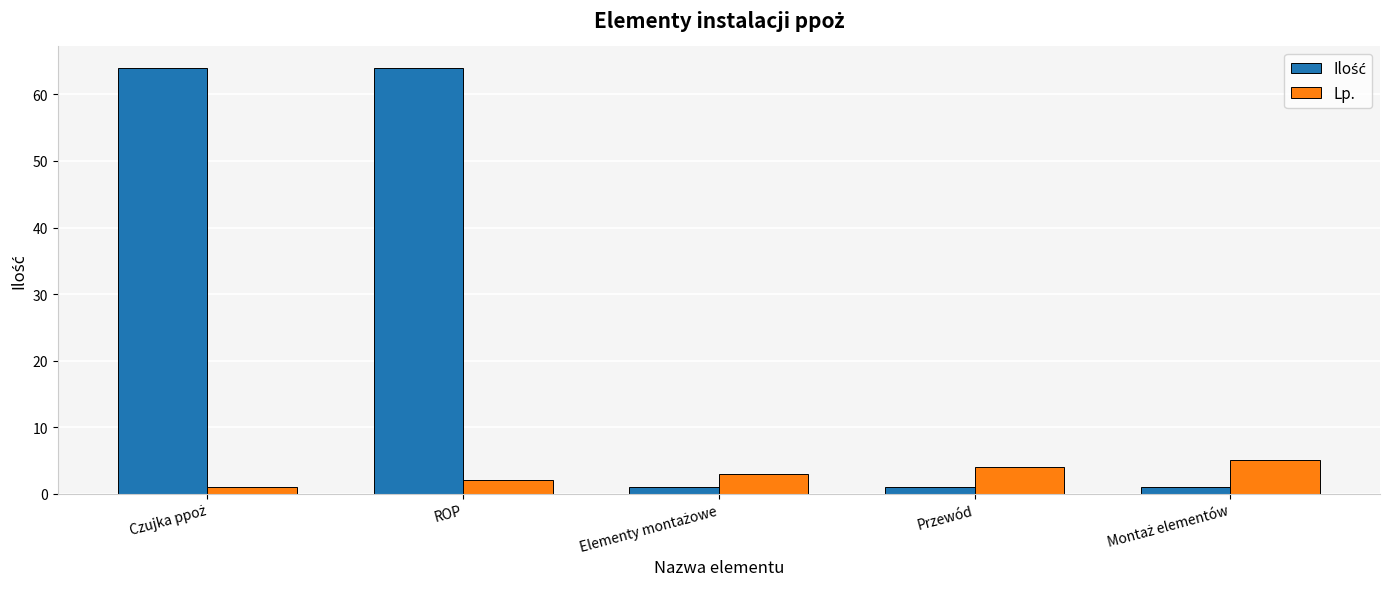

What is the average value of the Lp. series?

3